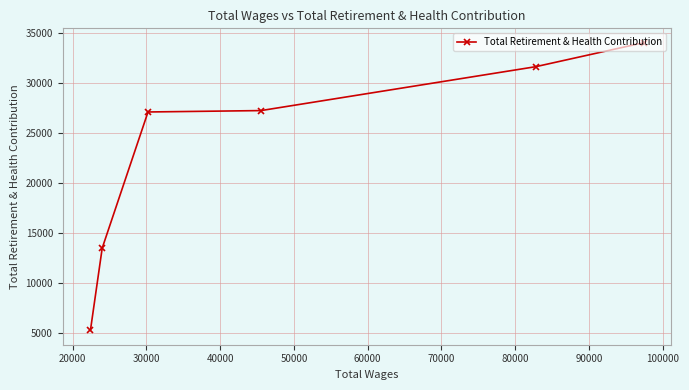

Does the chart display data point markers on the line(s)?

Yes